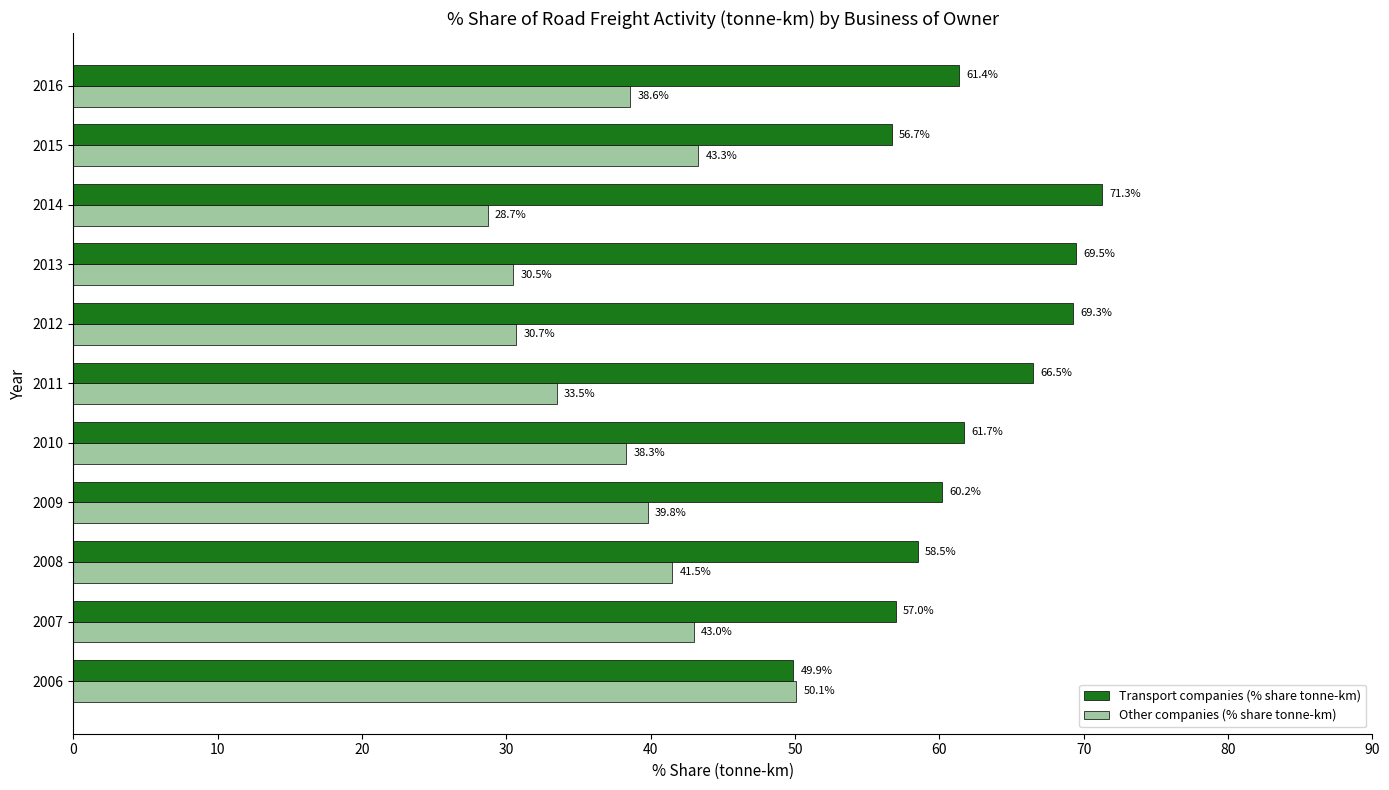

What is the spread (max minus min) of values at 2012?

38.6